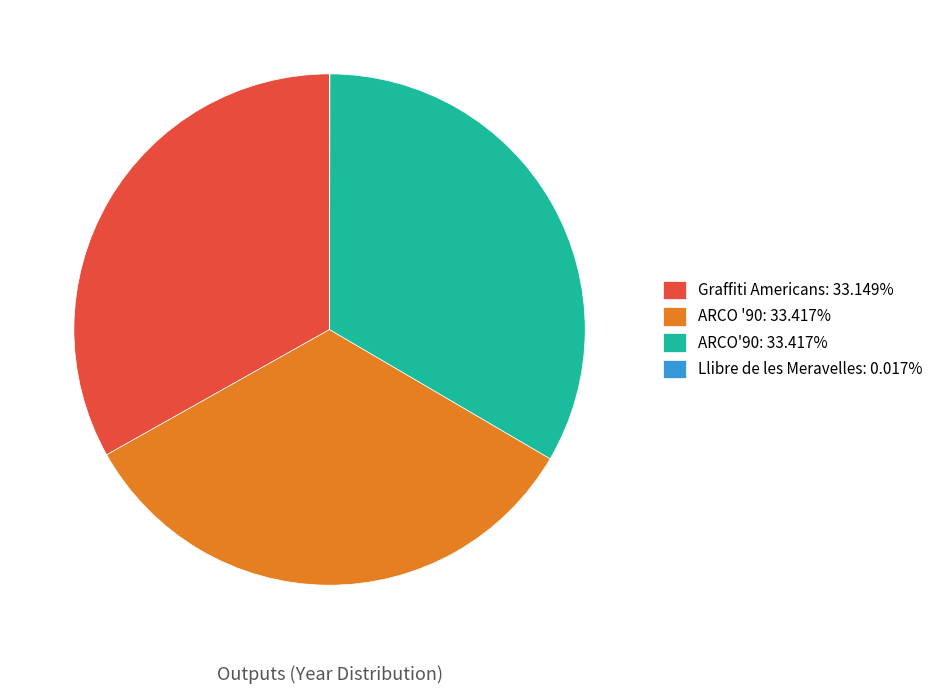

Combined, do ARCO'90: 33.417% and Graffiti Americans: 33.149% account for over 50%?

Yes